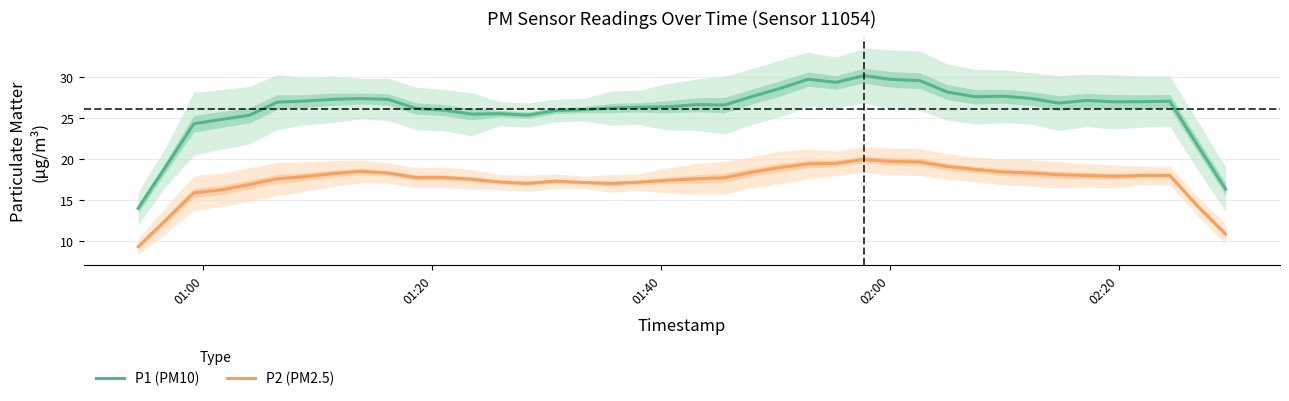

Which series has the largest total across all categories?

P1 (PM10)